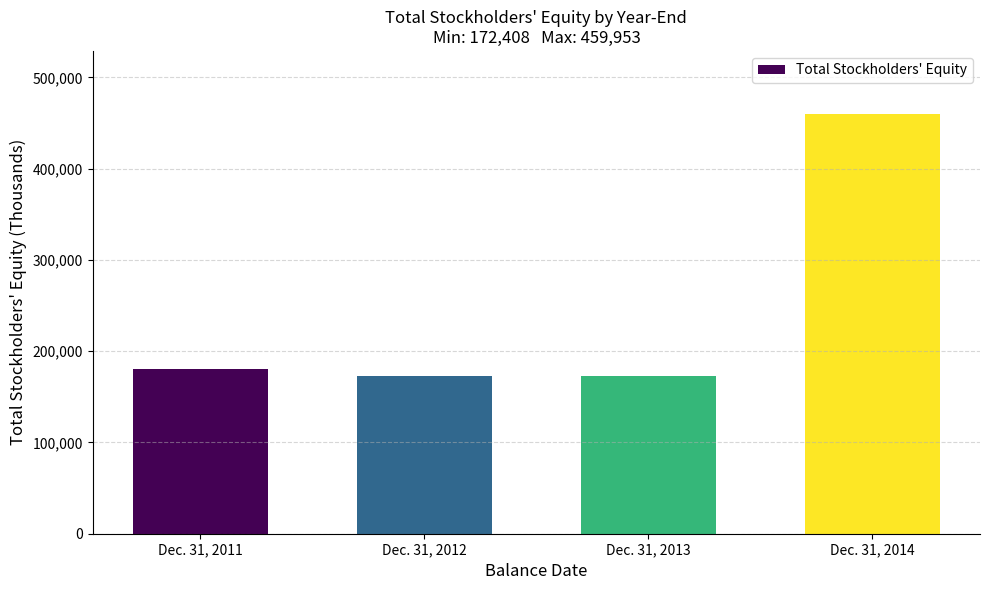

What is the difference between the second highest and second lowest values?

7799